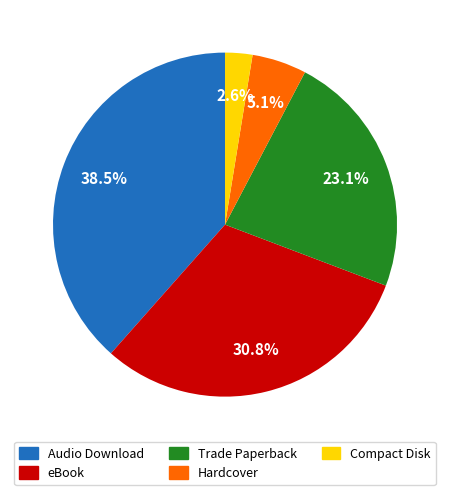

Does any single category account for the majority?

No